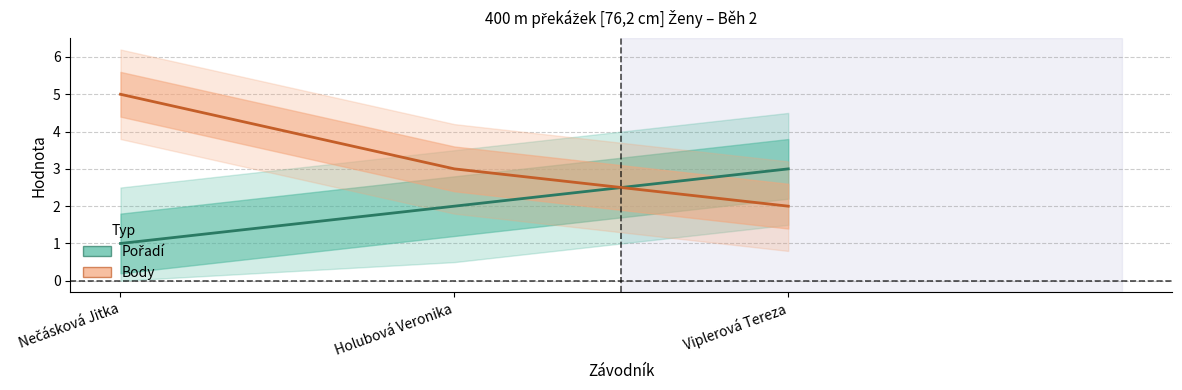

What is the maximum value shown in the chart?

5